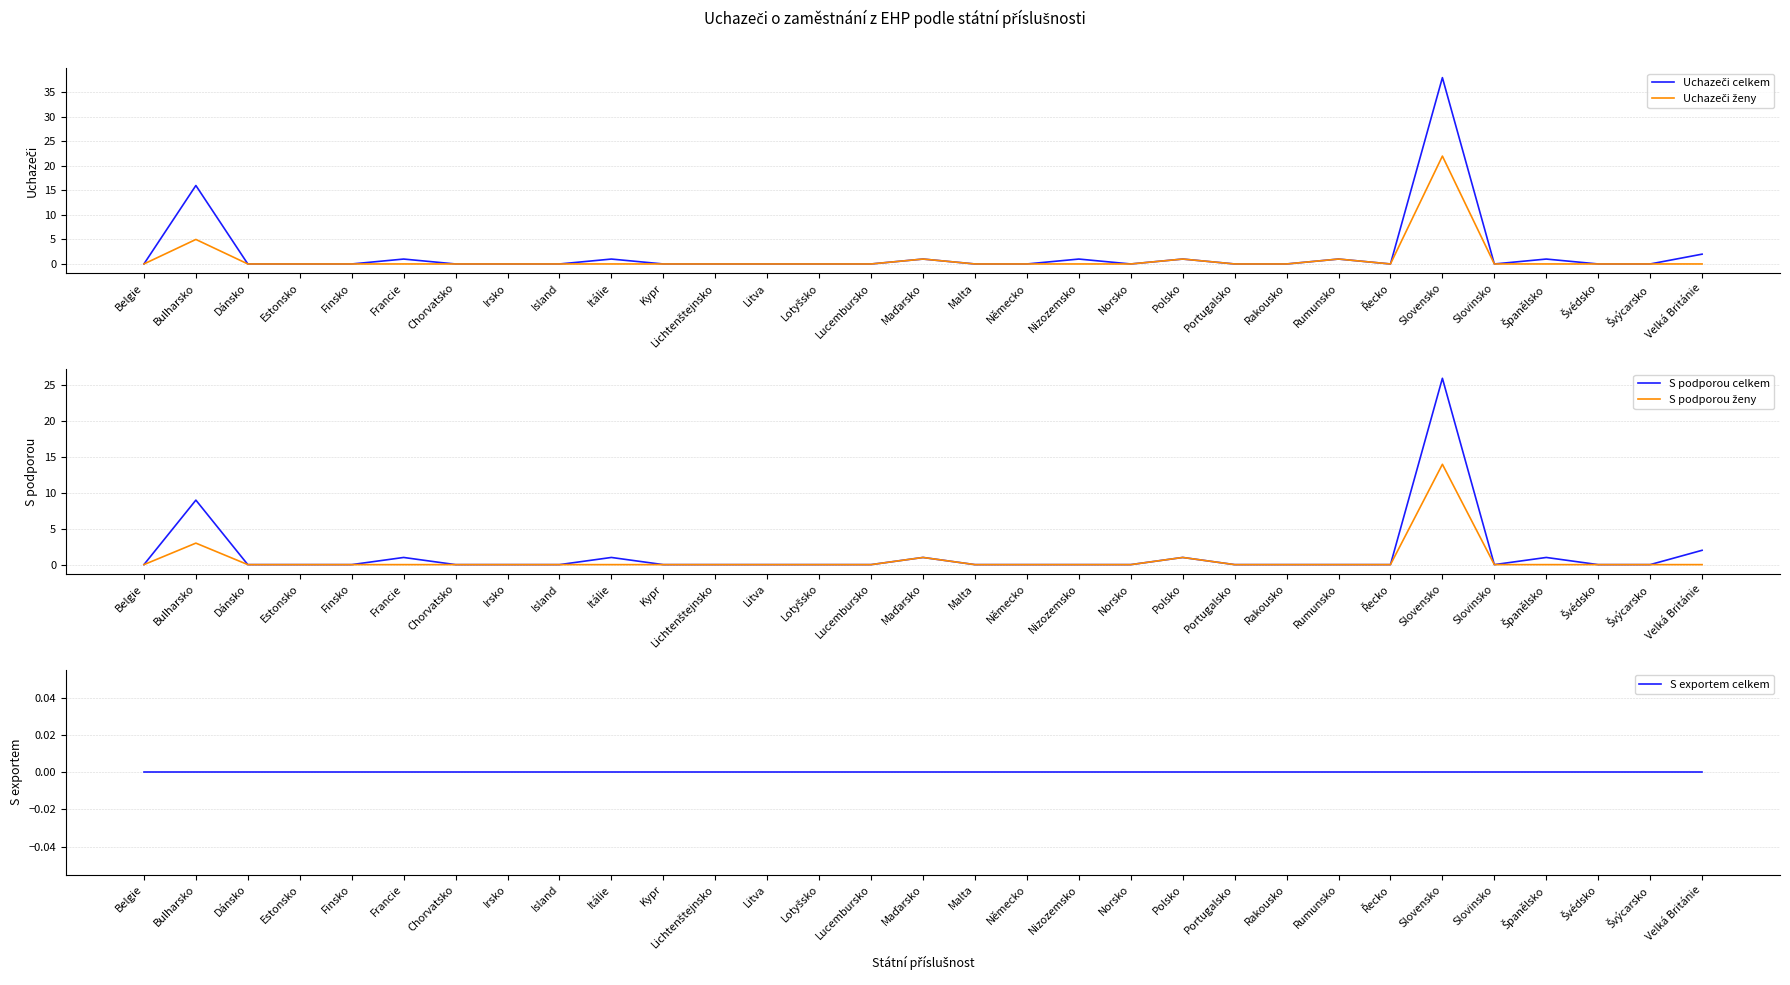

Count the number of categories in the chart.

31